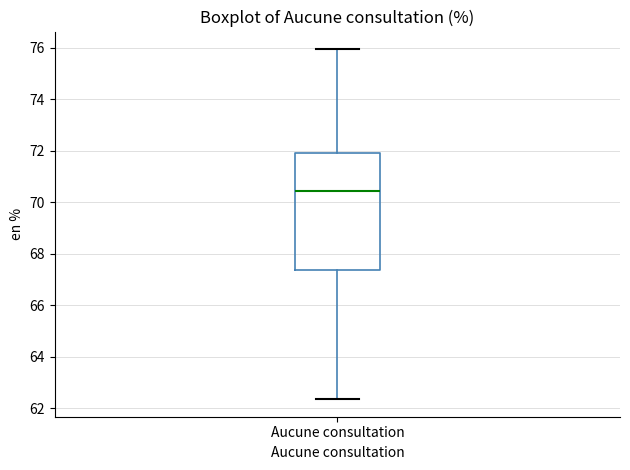

Transcribe this box plot: give where the median line is, the range the box spans, and where the two whiskers end, as read against the y-axis. The values are not printed on the chart, so give them approximately, as read against the axis.

median 70.4, box 67.4 to 71.8, whiskers 62.4 to 76.0